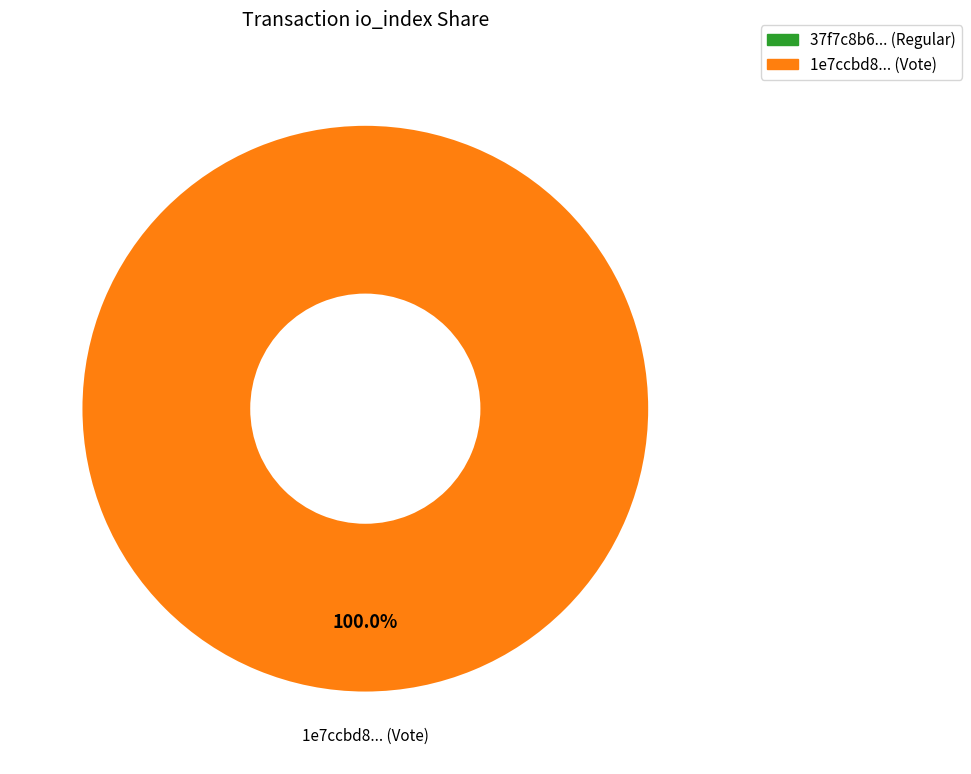

To the nearest percent, what is the difference between the largest and smallest slice percentages?

100%